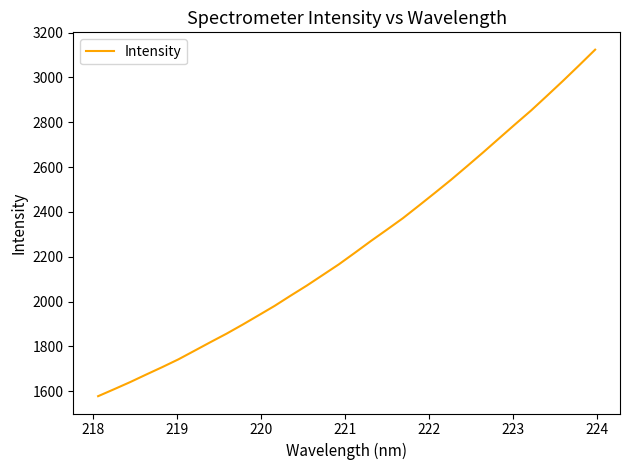

What is the difference between the maximum and minimum values?

1546.7